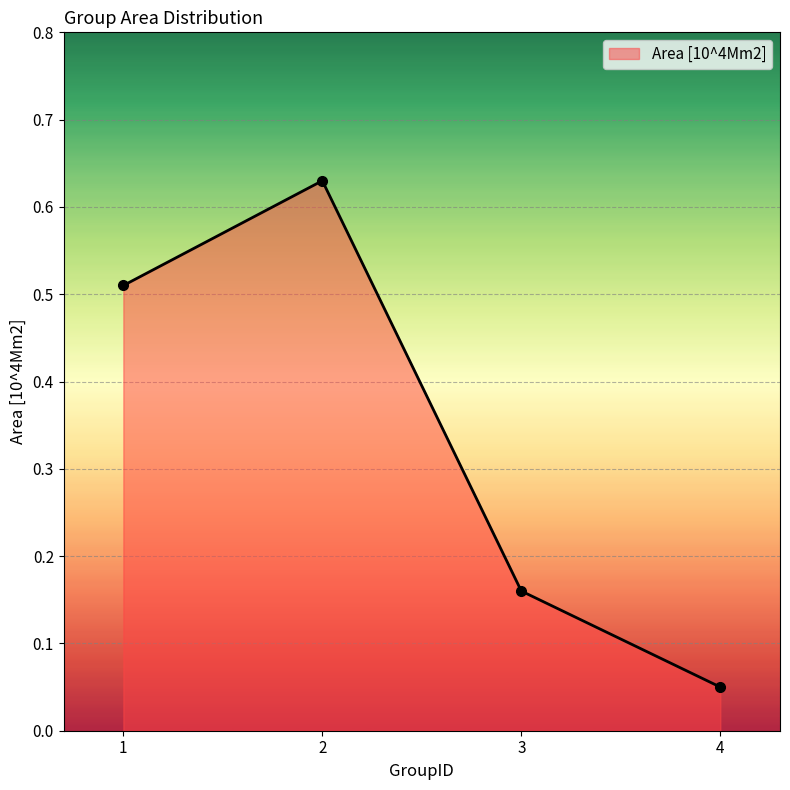

List the labels in order of value, largest first.

2, 1, 3, 4